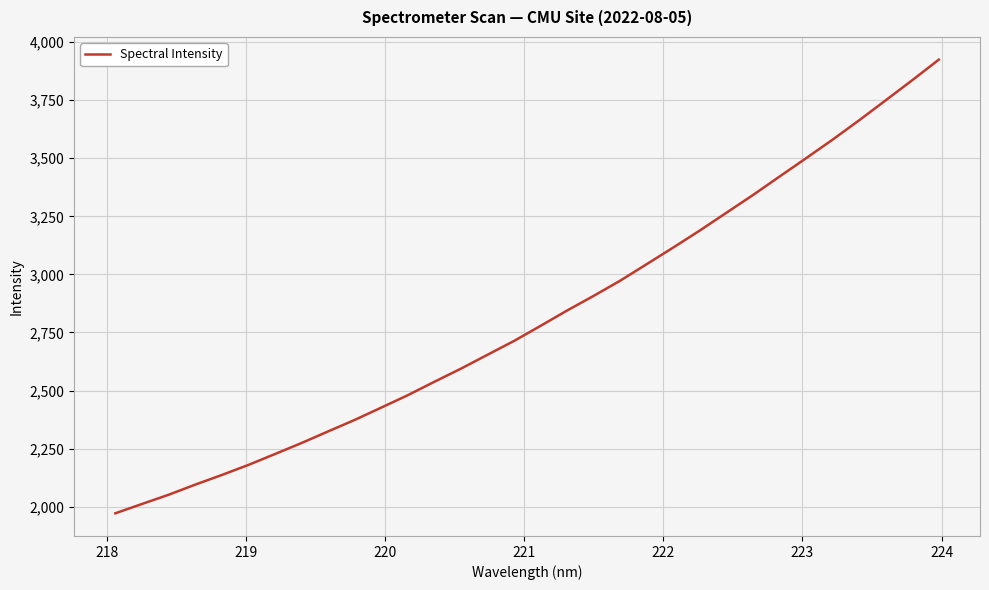

What is the smallest value displayed?

1971.5